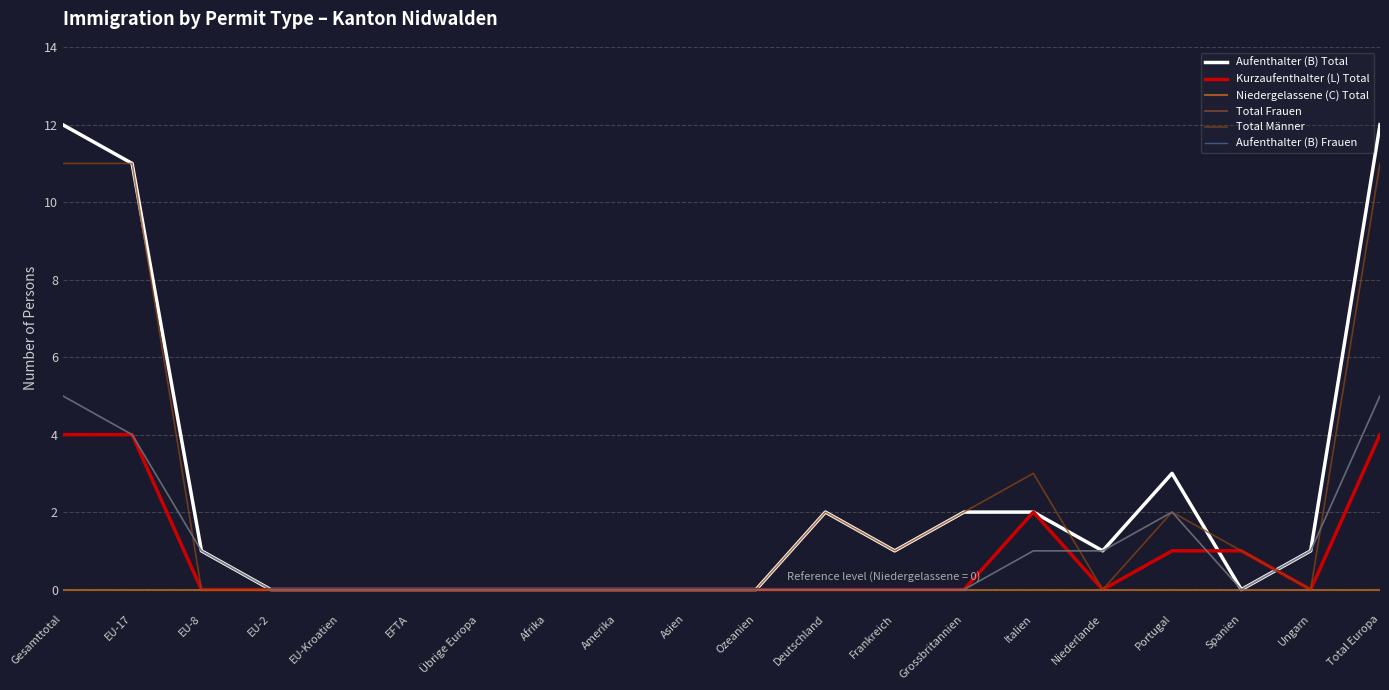

What is the value of the Total Frauen point at the 16th from the left?

1